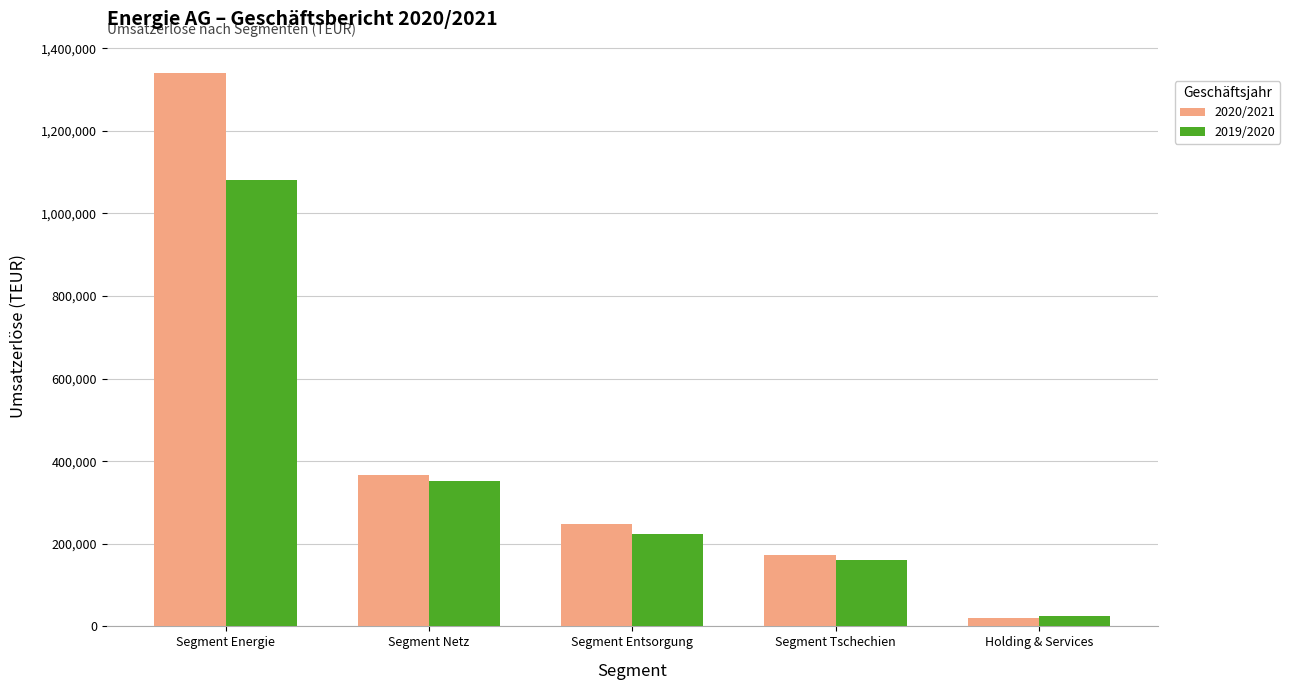

The value of 2019/2020 at Segment Energie is 1081900.6. True or false?

True